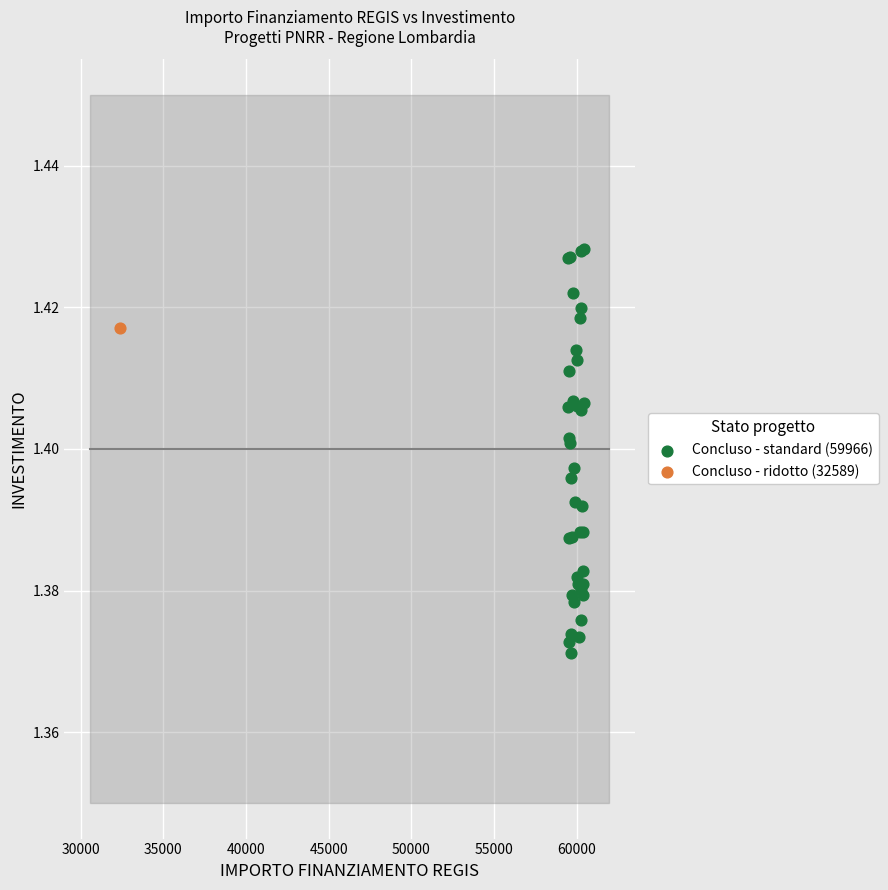

What are all the series names shown in the legend?

Concluso - standard (59966), Concluso - ridotto (32589)